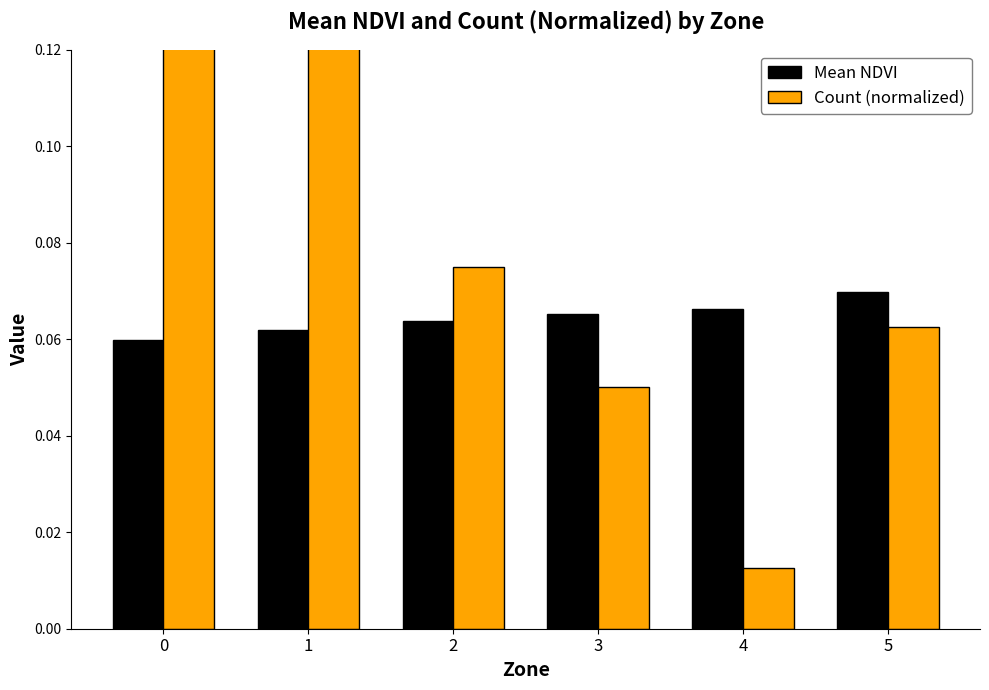

Reading right to left, what are all the values shown in this chart?

Mean NDVI: 5=0.1	4=0.1	3=0.1	2=0.1	1=0.1	0=0.1
Count (normalized): 5=0.1	4=0.0	3=0.1	2=0.1	1=0.1	0=0.1